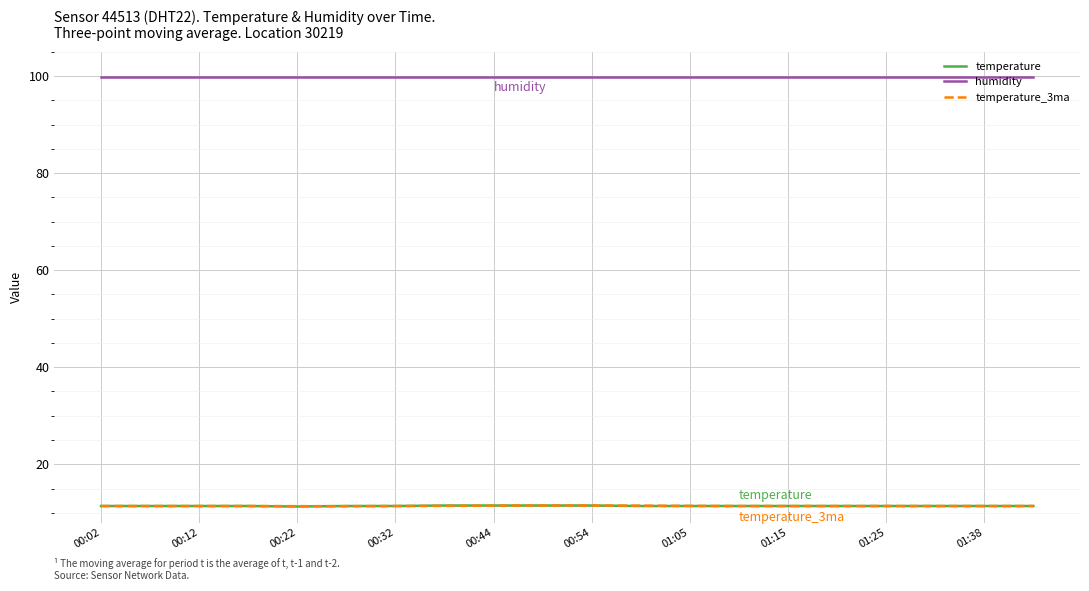

True or false: temperature_3ma and humidity intersect in this chart.

False